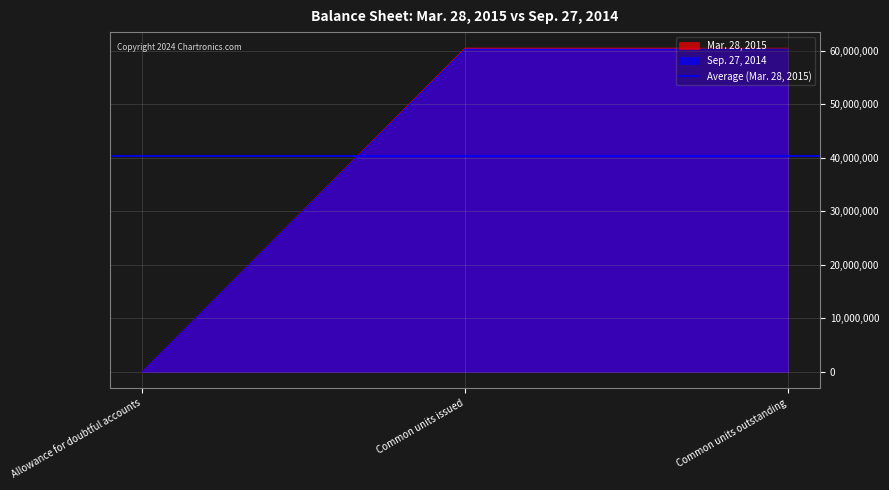

What is the label of the 3rd point from the right?

Allowance for doubtful accounts